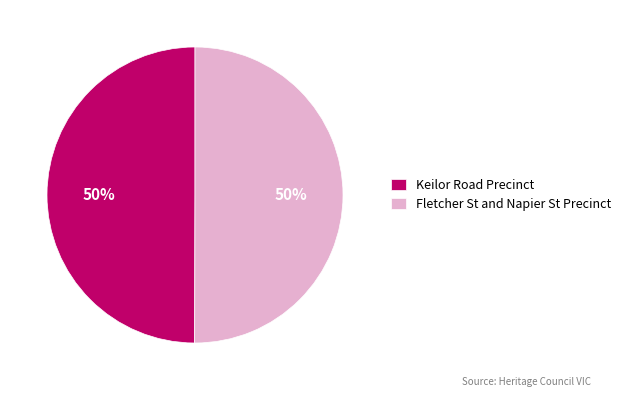

Do Fletcher St and Napier St Precinct and Keilor Road Precinct together represent more than half of the pie?

Yes